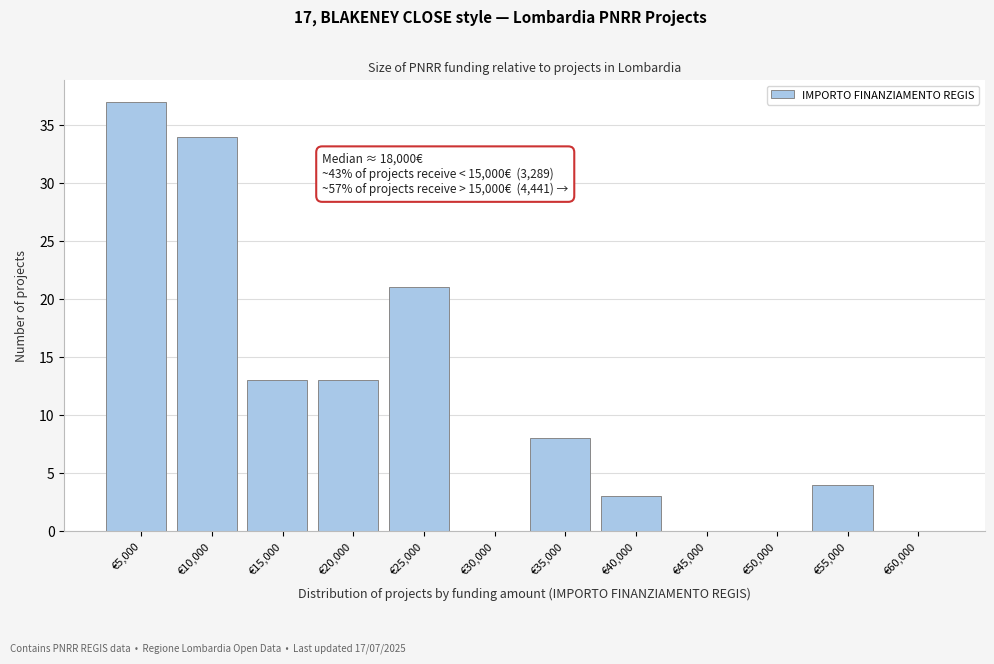

Reading right to left, extract all data points from this chart.

€60,000=0	€55,000=4	€50,000=0	€45,000=0	€40,000=3	€35,000=8	€30,000=0	€25,000=21	€20,000=13	€15,000=13	€10,000=34	€5,000=37